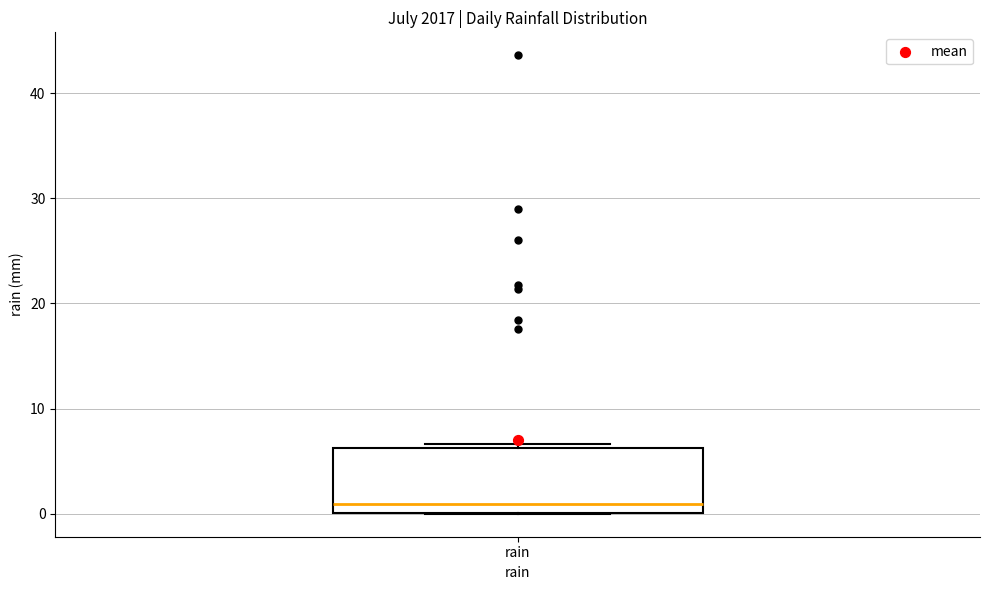

Read this box plot against the y-axis: the position of the median line, the range covered by the box, and the ends of both whiskers. The values are not printed on the chart, so give them approximately, as read against the axis.

median 1, box 0 to 6, whiskers 0 to 7